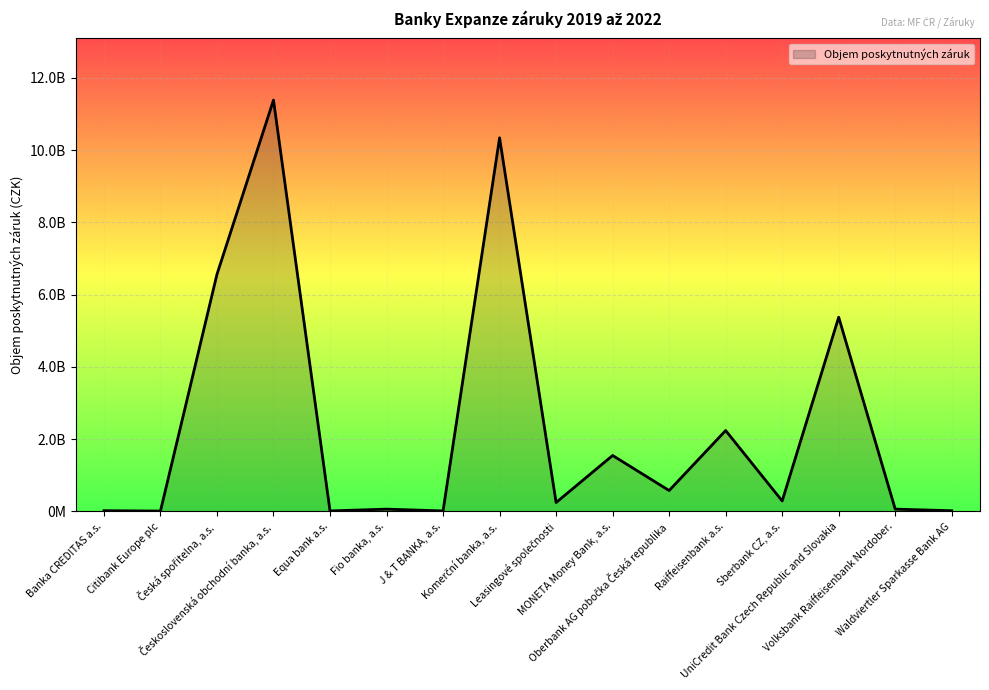

Does the chart have visible grid lines?

Yes